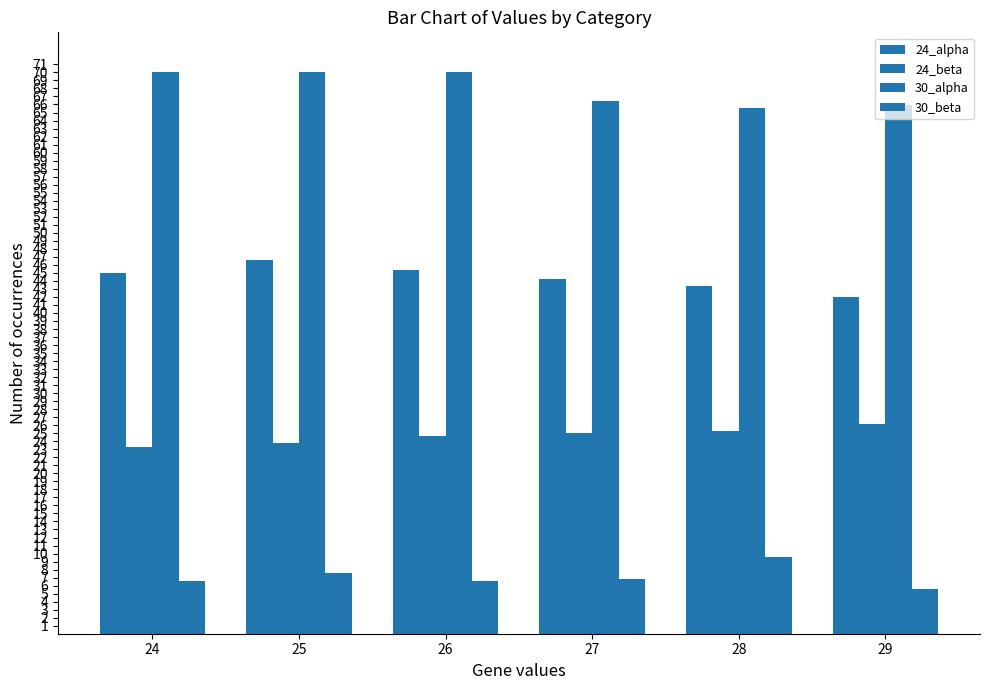

Is it true that 30_beta equals 2.1 at 25?

False